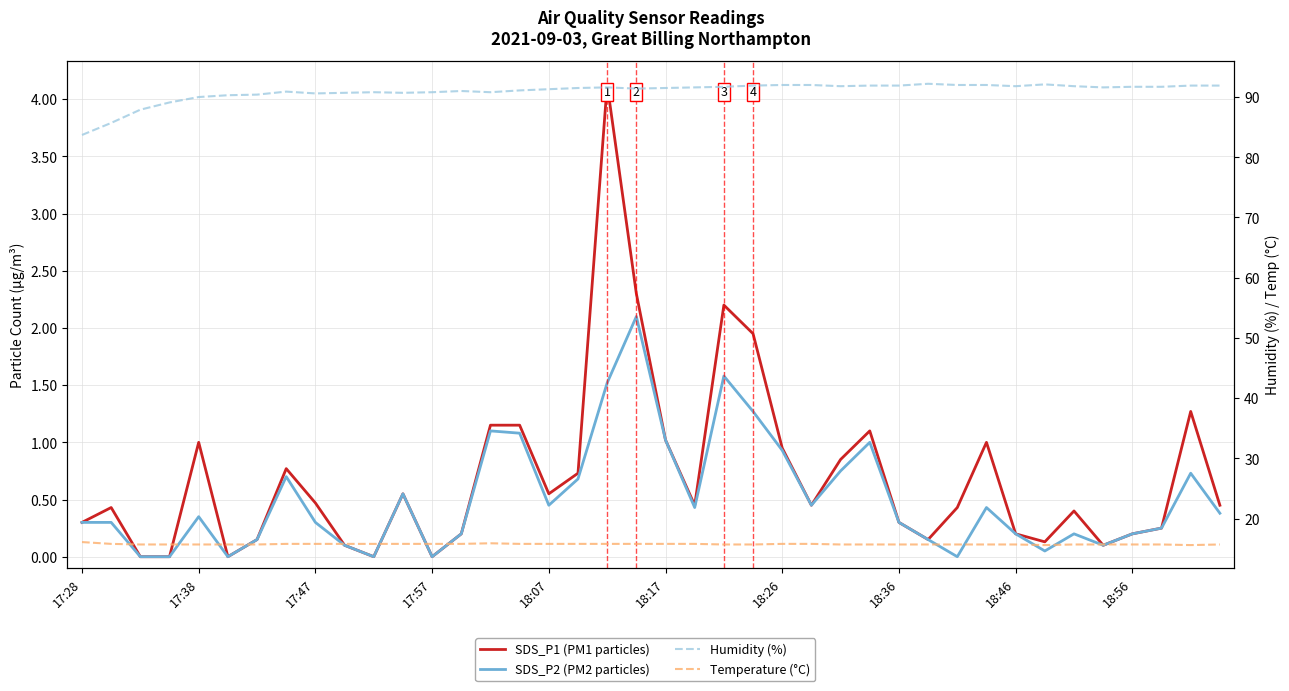

What is the sum of the SDS_P1 (PM1 particles) values at 14 and 15?

2.3